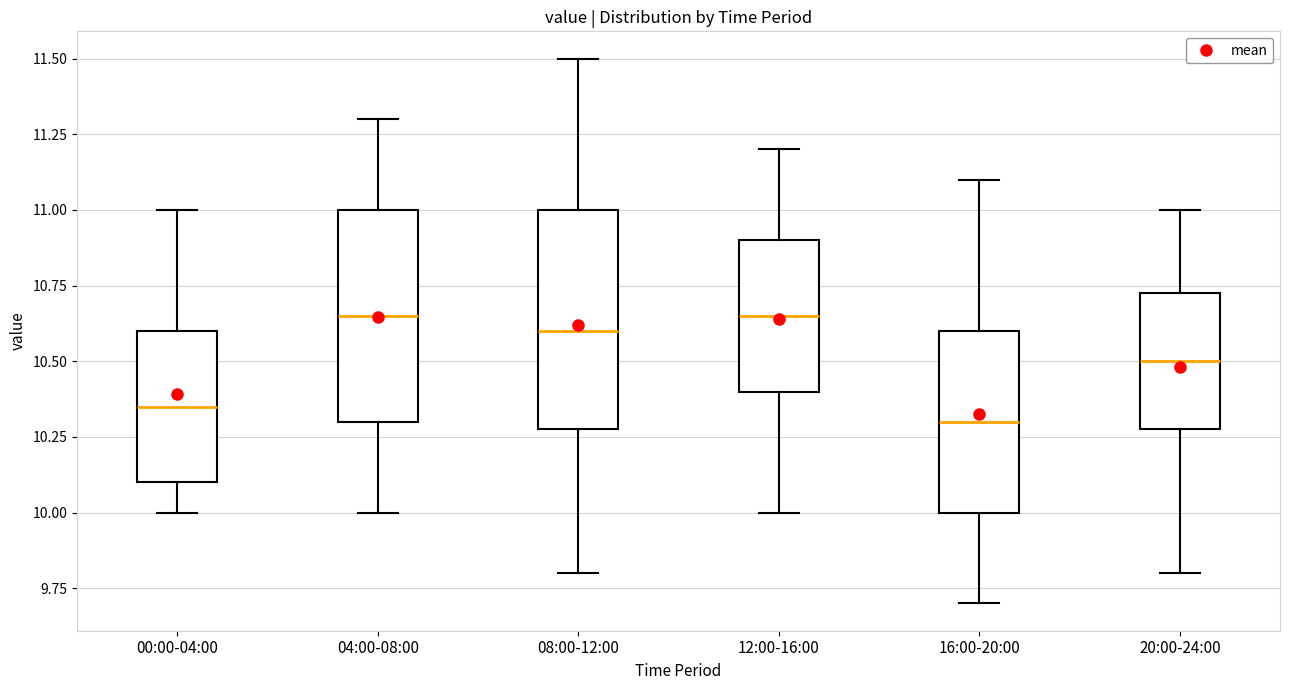

Where is the upper edge of the box for 08:00-12:00 on the y-axis? The values are not printed on the chart, so give them approximately, as read against the axis.

11.00